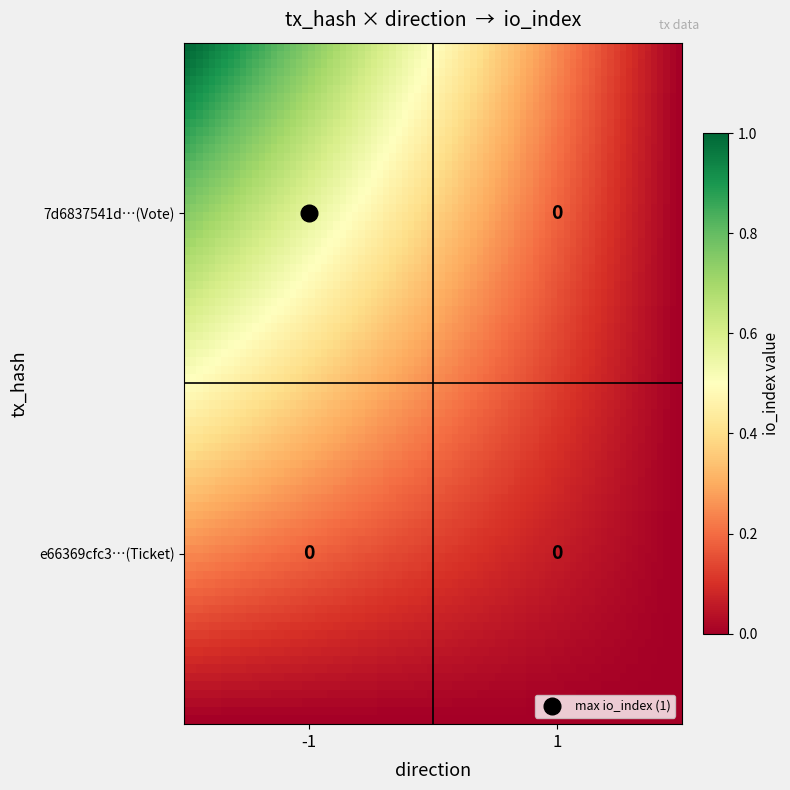

Count the 7d6837541d87c3d8c1568e6d146d680fae752d0 values in the range 0 to 1.

2